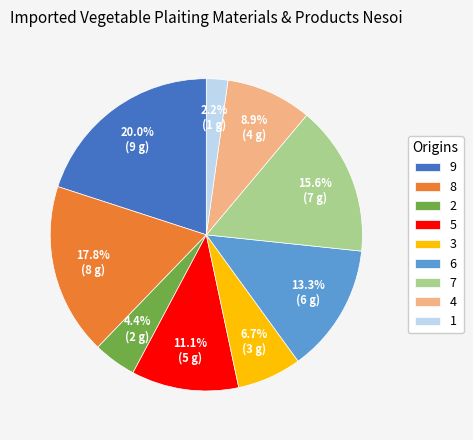

Is 2 the majority of the pie?

No